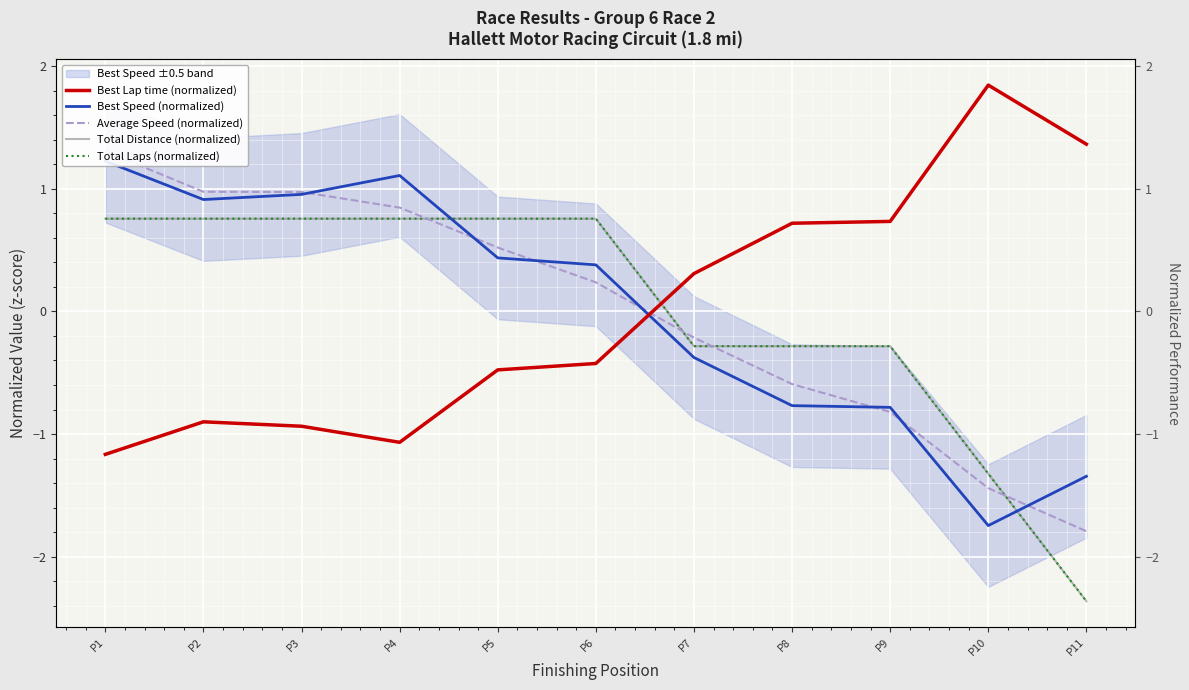

Rank the categories by Total Distance (normalized) value from highest to lowest.

P1, P2, P3, P4, P5, P6, P7, P8, P9, P10, P11